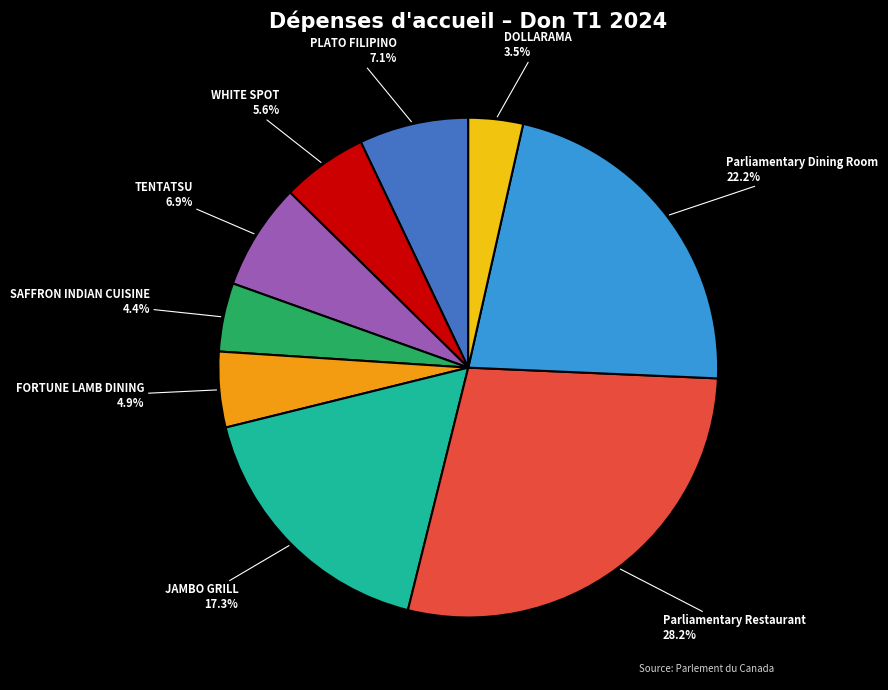

Approximately how many times larger is the value at SAFFRON INDIAN CUISINE compared to Parliamentary Dining Room?

0.2